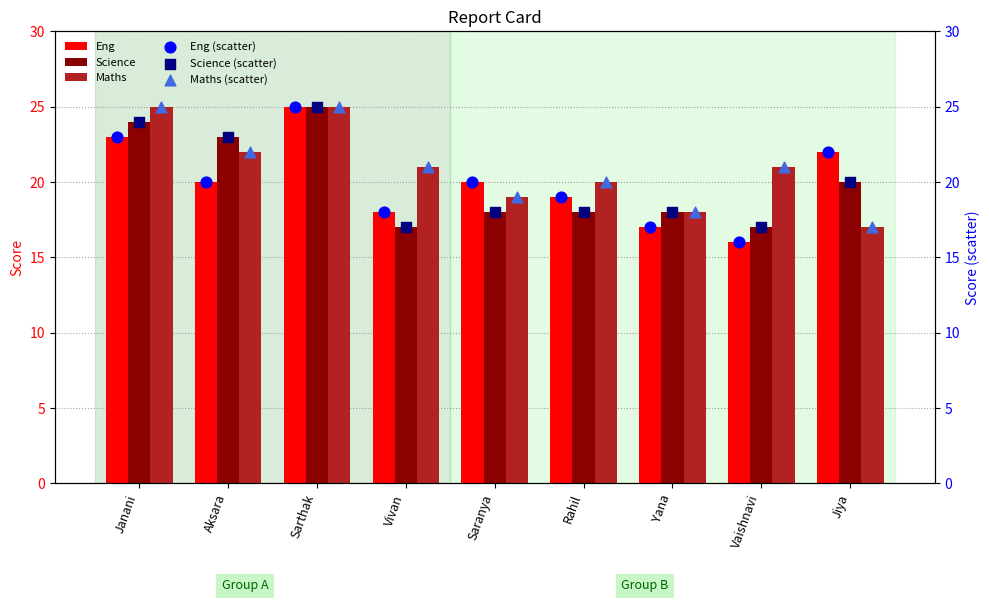

Which series contains the highest Y value?

Eng